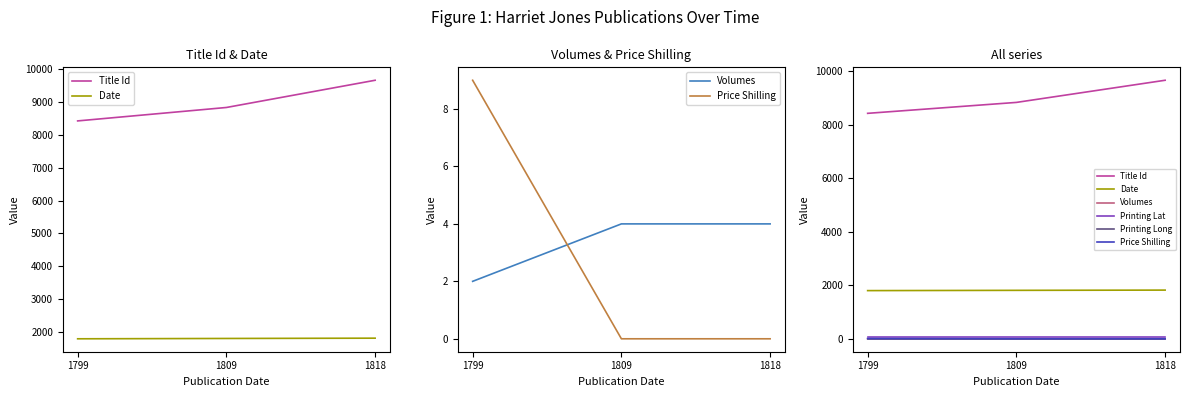

What is the total value across all series at 1799?

10279.4